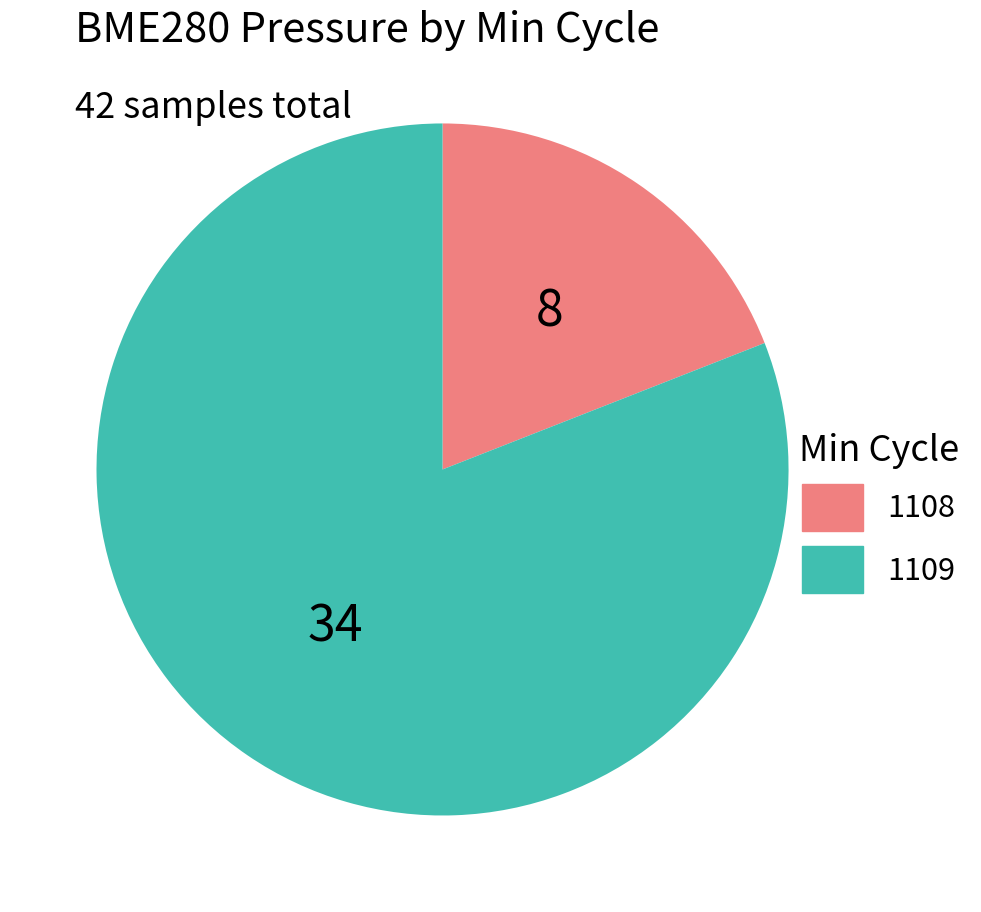

Is there a majority slice in this chart?

Yes